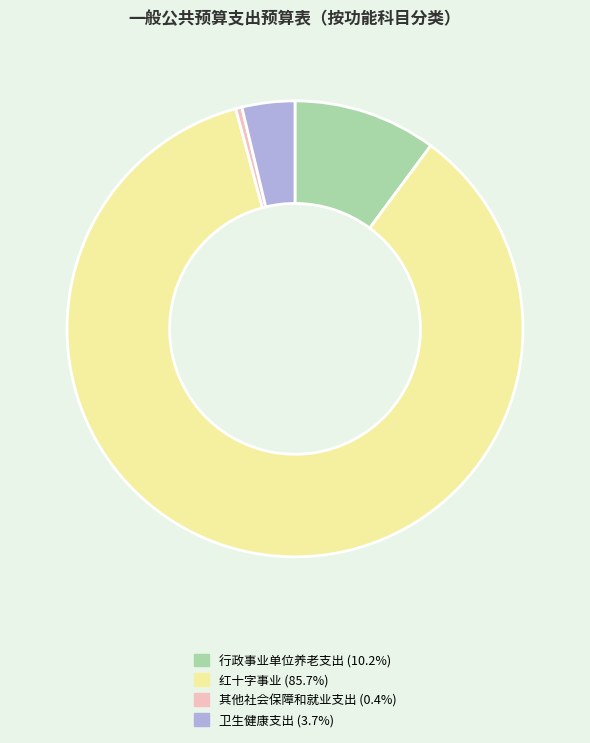

Is there any slice that represents more than half of the pie?

Yes